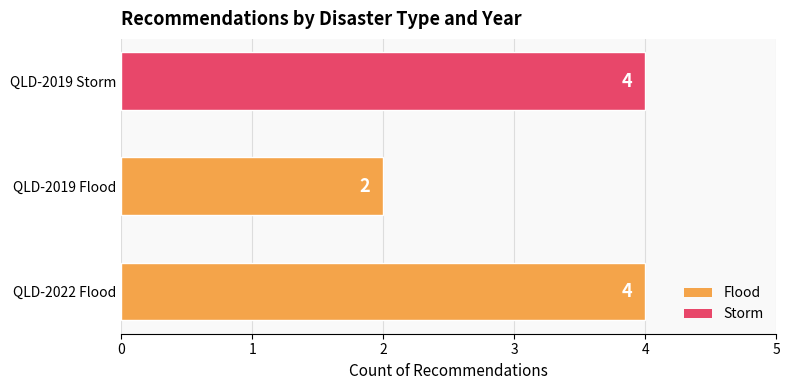

What is the average value?

3